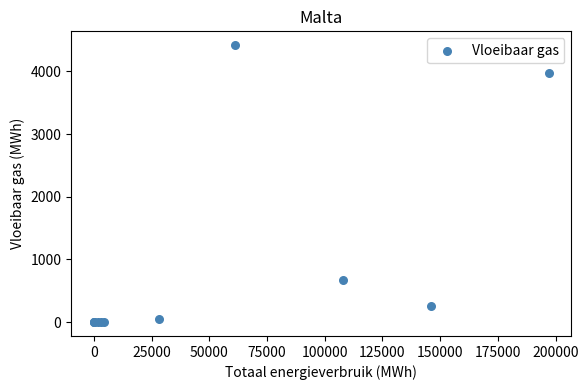

What Y value in the scatter plot is closest to 2209?

671.1